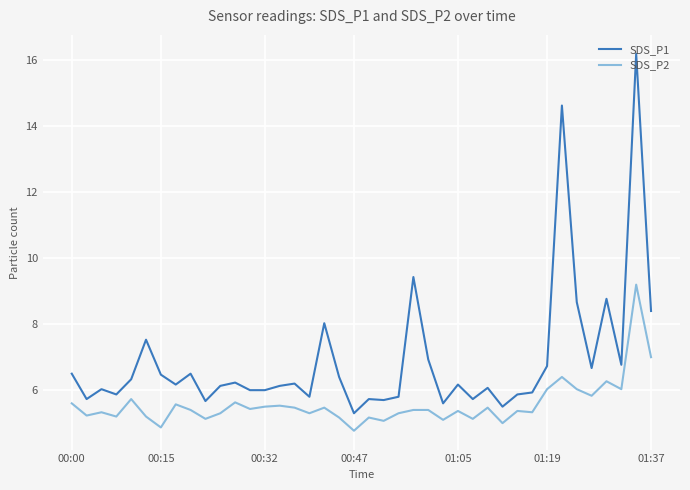

True or false: SDS_P2 and SDS_P1 cross at least once.

False